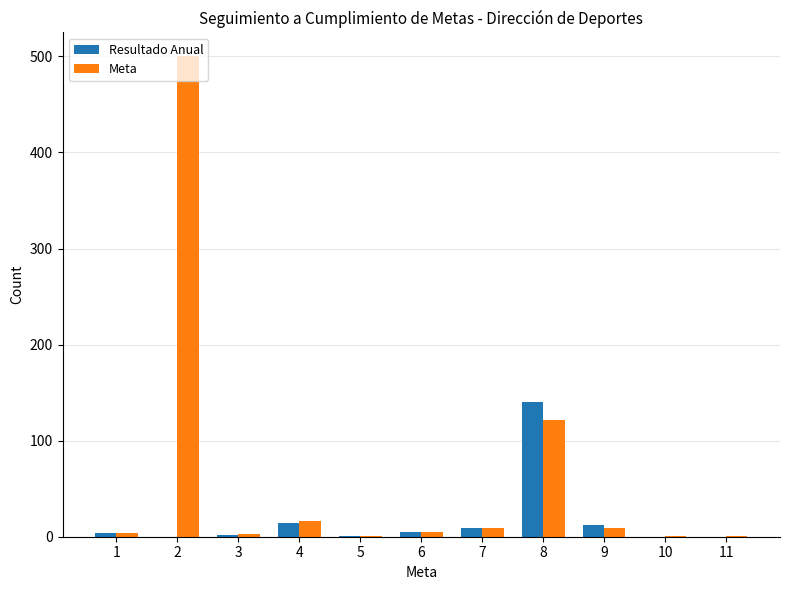

The Meta series shows 1 at 11. True or false?

True